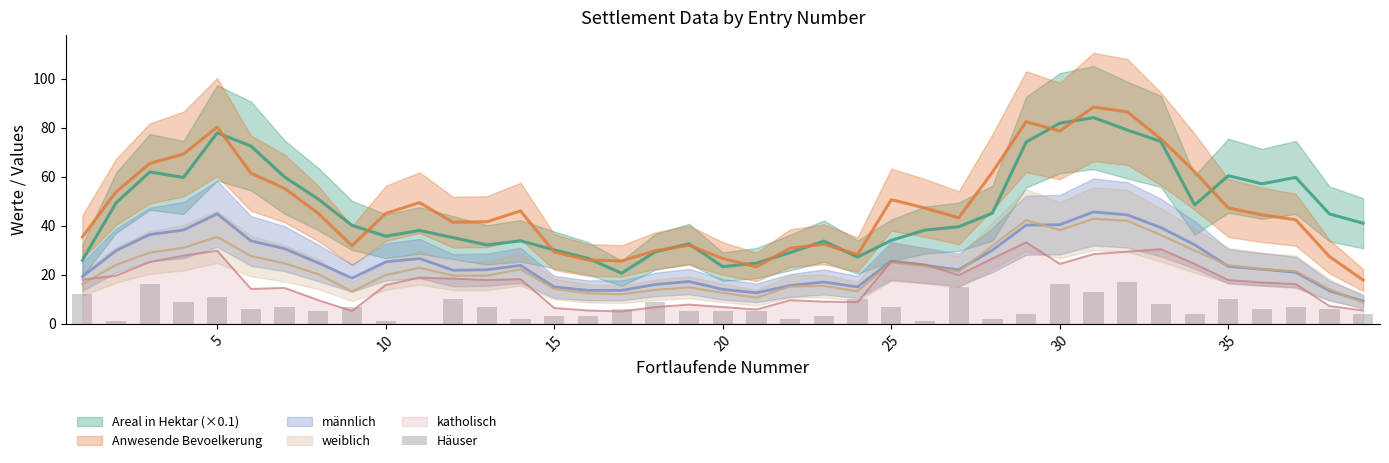

What is the highest value of the katholisch series?

33.2